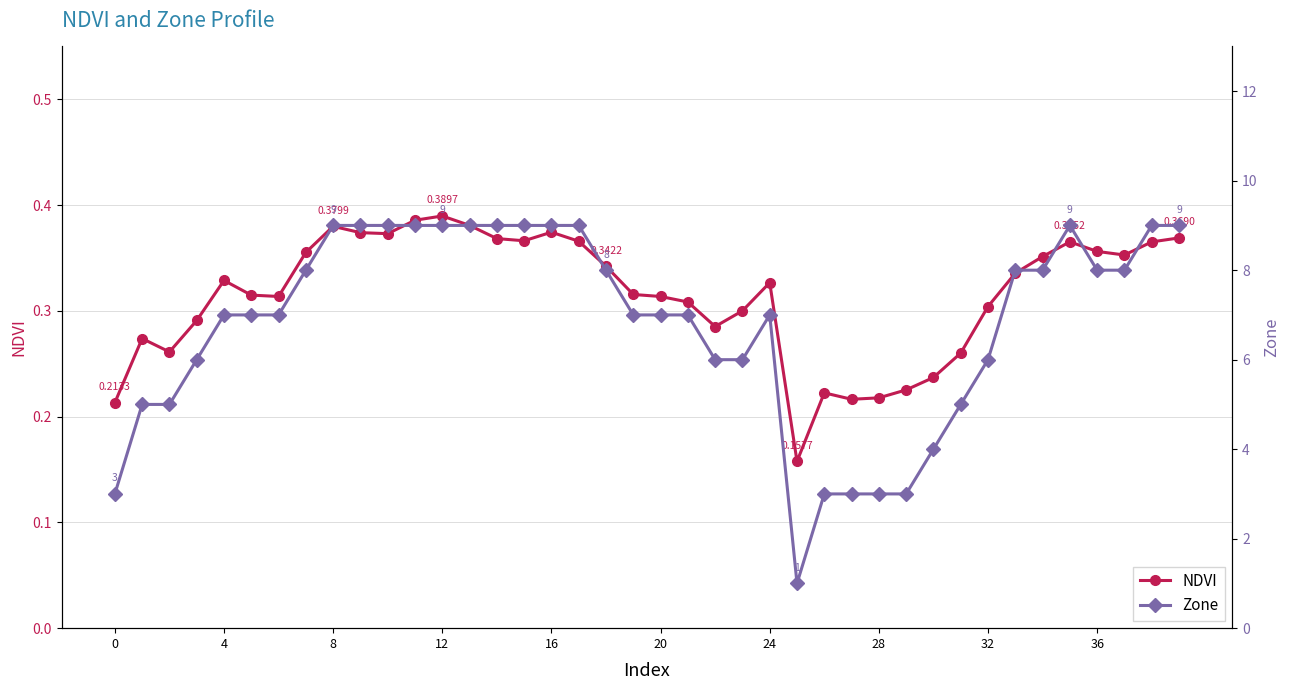

The NDVI series shows 0.5 at 24. True or false?

False